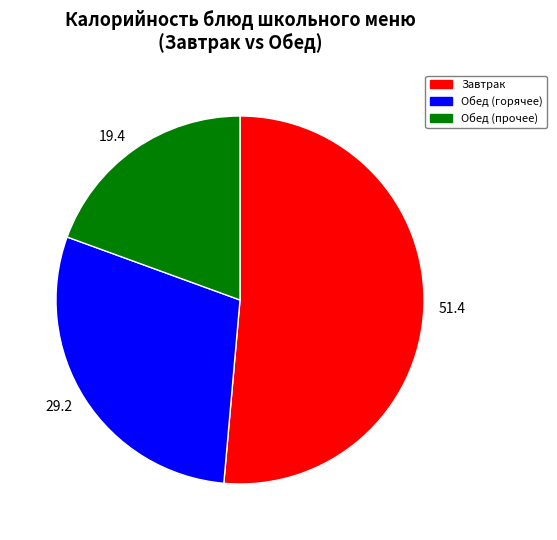

The 51.4 slice represents 63% of the pie. True or false?

False